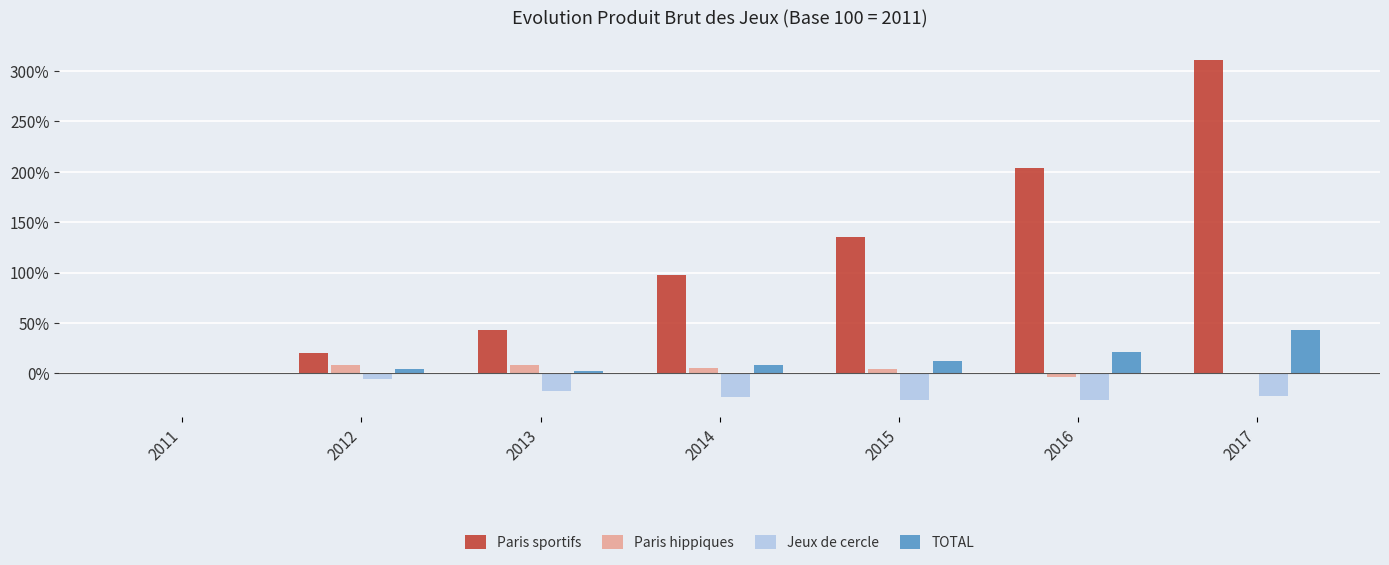

At which category is the sum across all series the highest?

2017